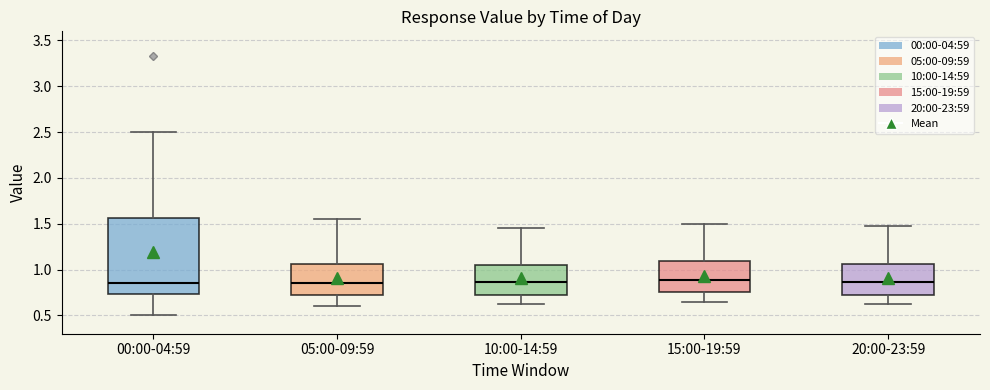

Where is the upper edge of the box for 05:00-09:59 on the y-axis? The values are not printed on the chart, so give them approximately, as read against the axis.

1.05